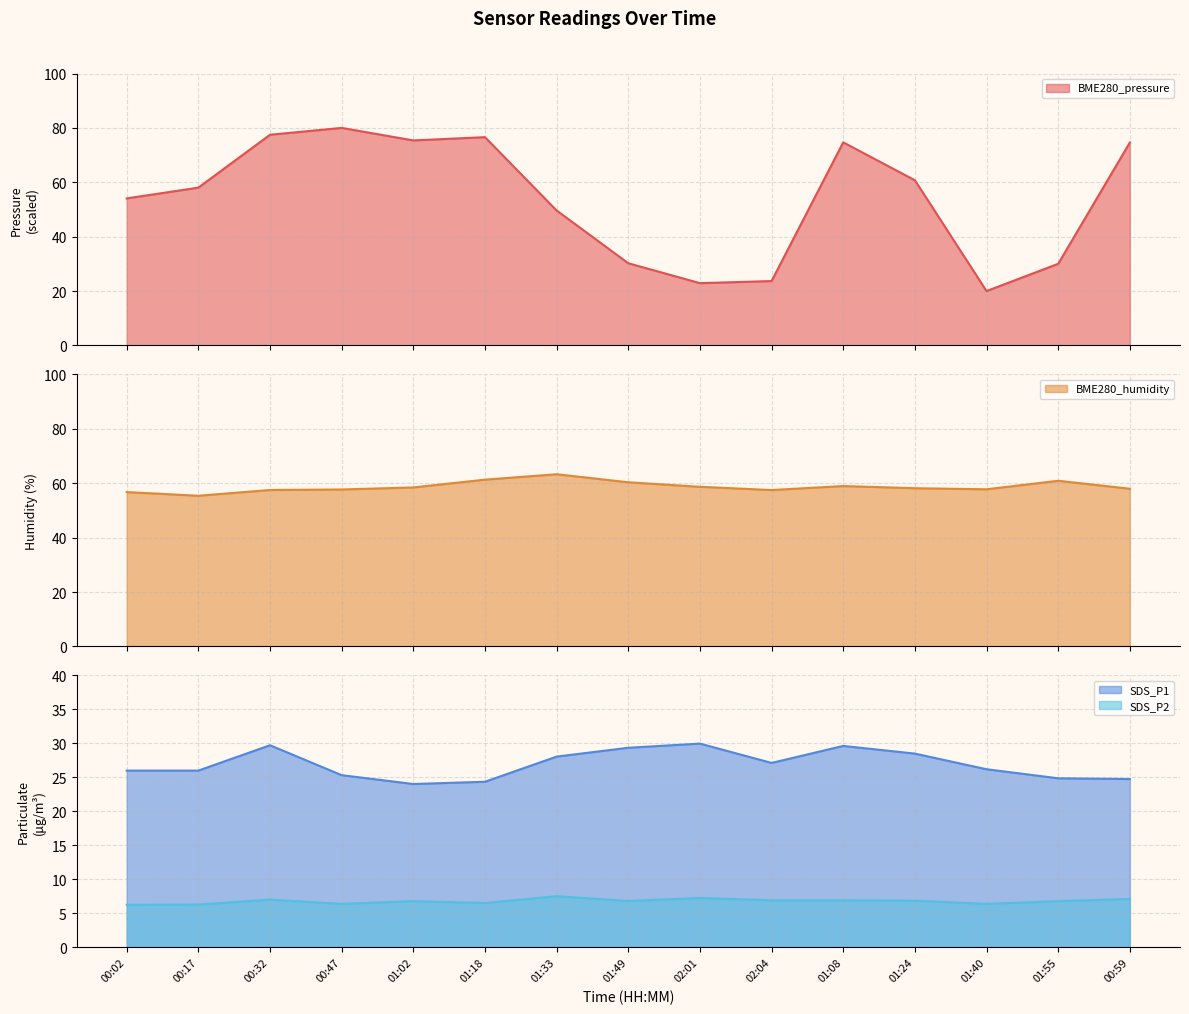

Where is BME280_pressure nearest to the value 50?

01:33